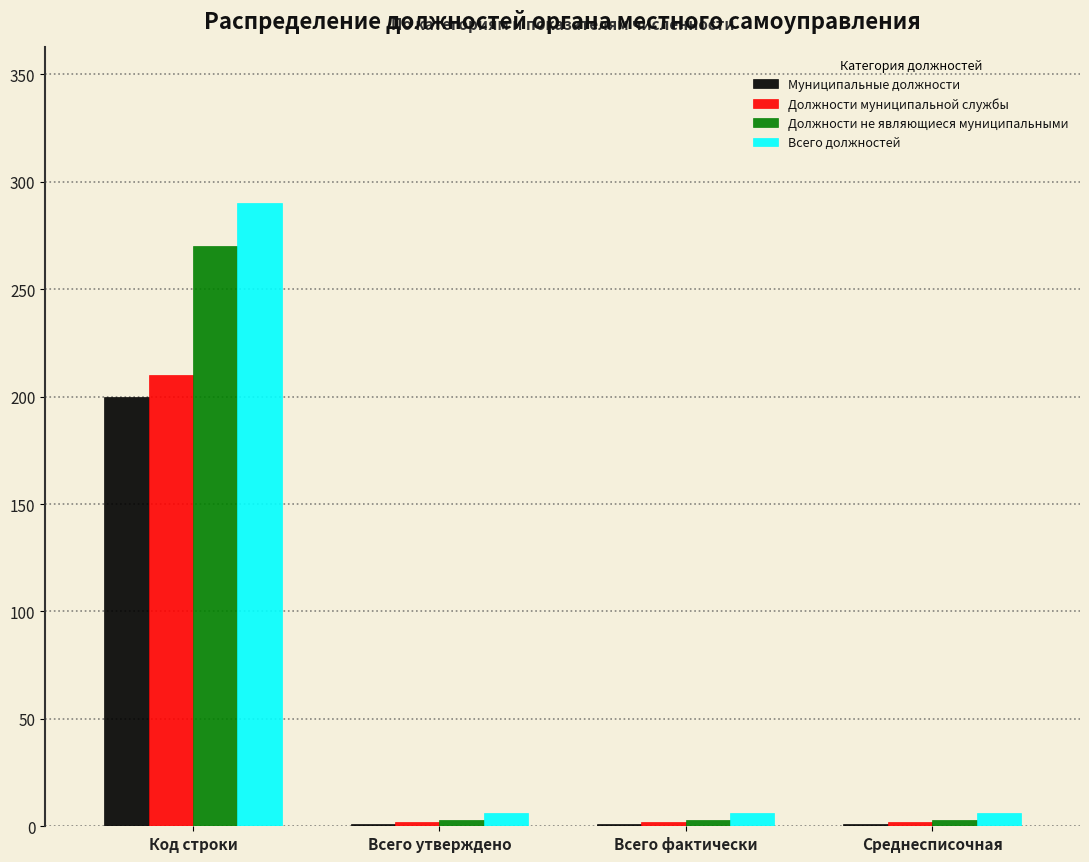

Reading right to left, what are all the values shown in this chart?

Муниципальные должности: Среднесписочная=1	Всего фактически=1	Всего утверждено=1	Код строки=200
Должности муниципальной службы: Среднесписочная=2	Всего фактически=2	Всего утверждено=2	Код строки=210
Должности не являющиеся муниципальными: Среднесписочная=3	Всего фактически=3	Всего утверждено=3	Код строки=270
Всего должностей: Среднесписочная=6	Всего фактически=6	Всего утверждено=6	Код строки=290